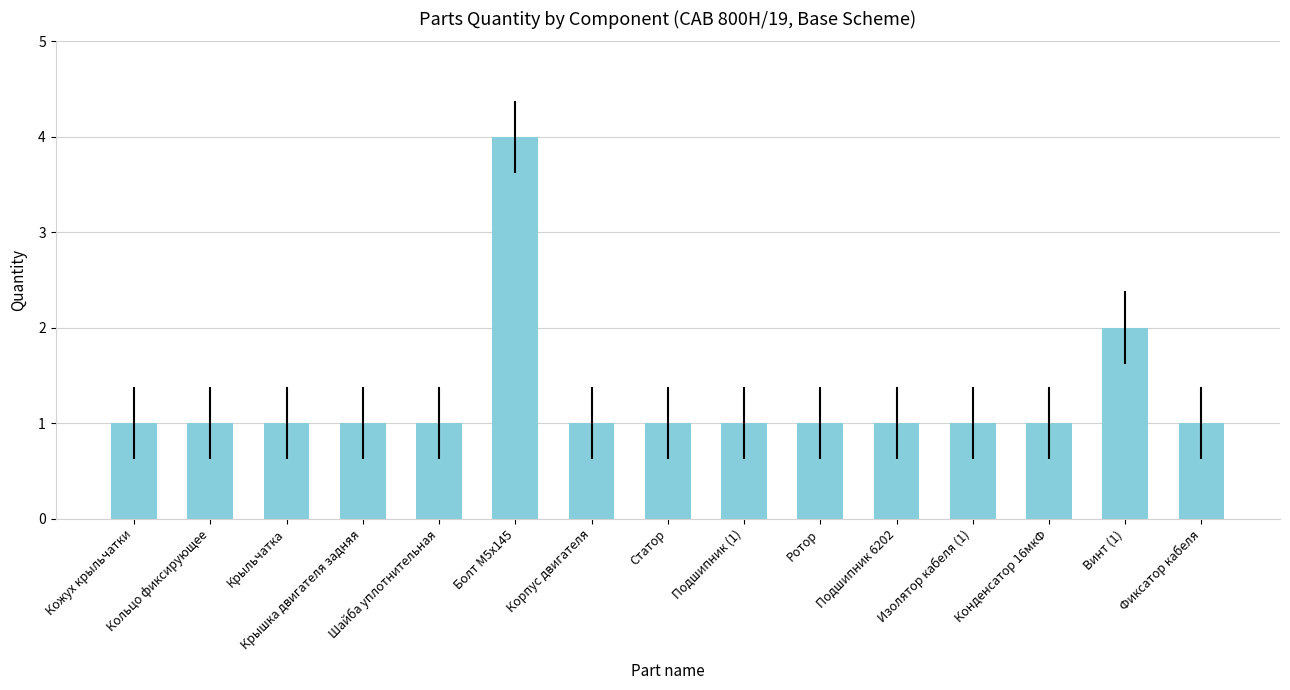

How many bars are there in total?

15